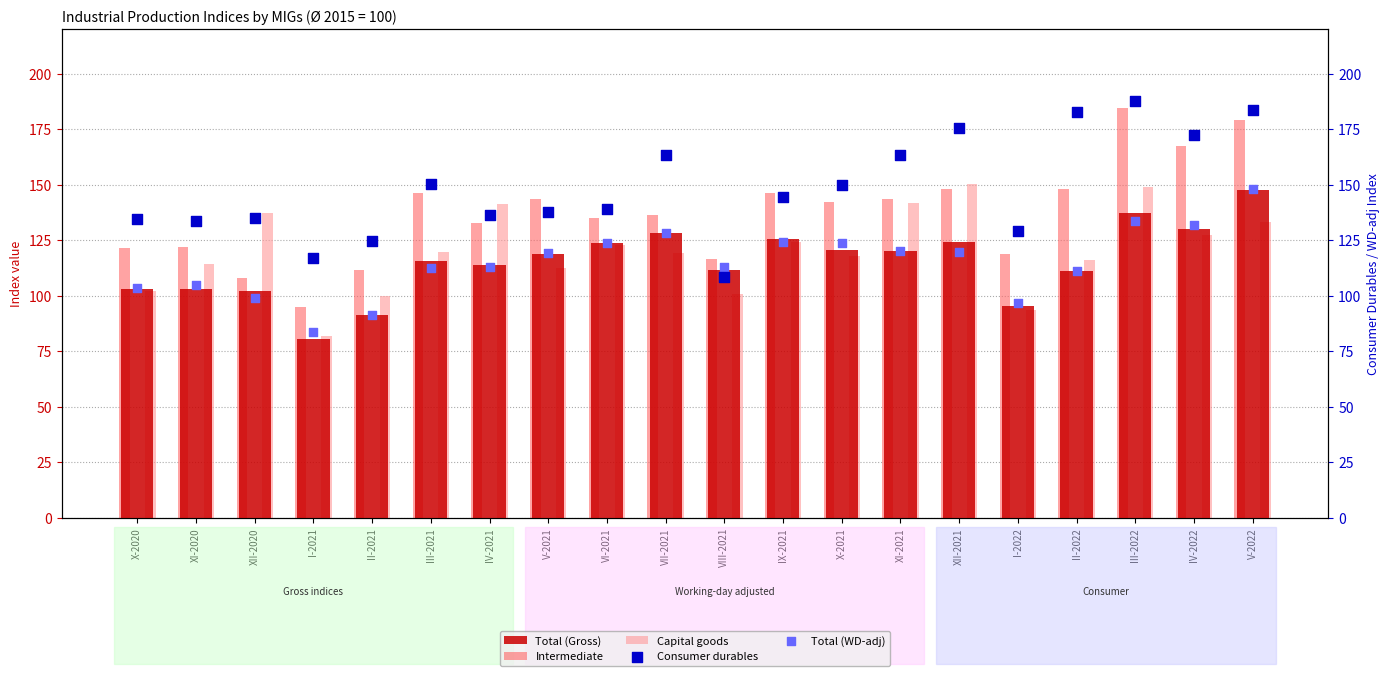

Which series has the widest spread of Y values?

Intermediate